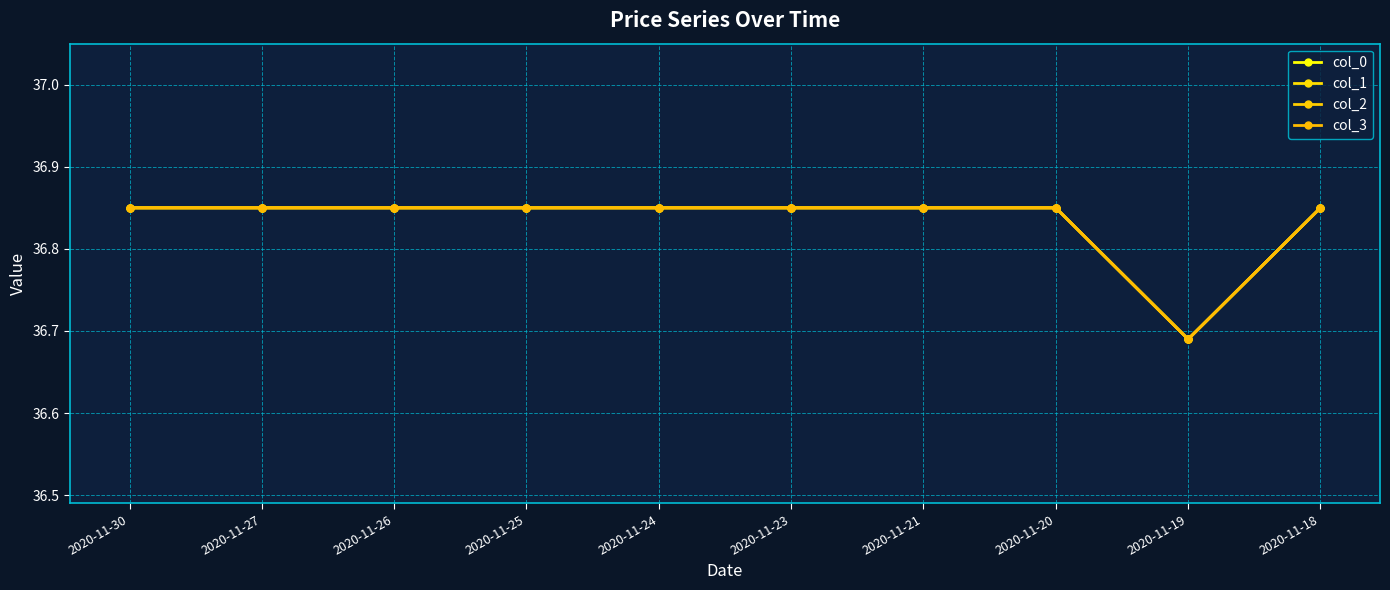

What is the highest value of the col_1 series?

36.9